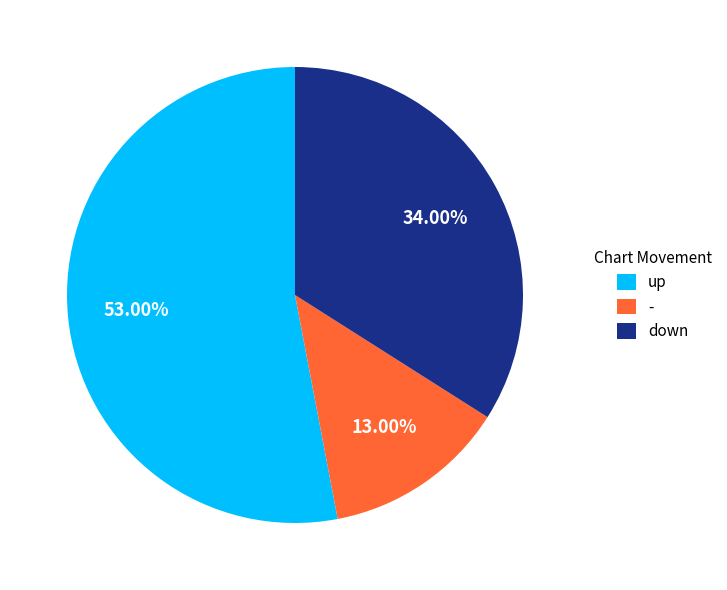

Approximately how many times larger is the value at - compared to up?

0.2